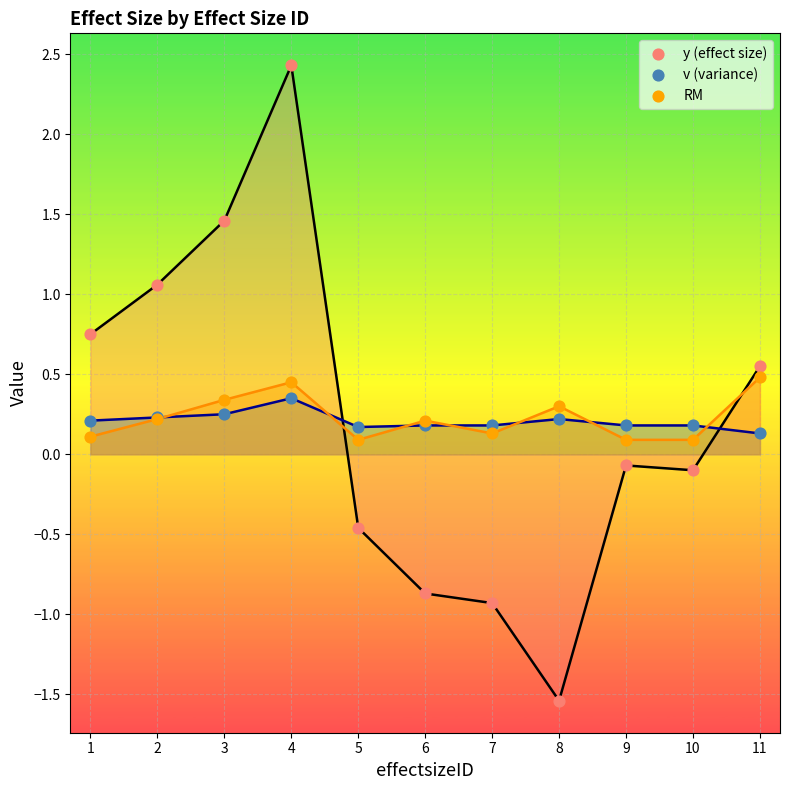

At how many categories does at least one series exceed 1?

3